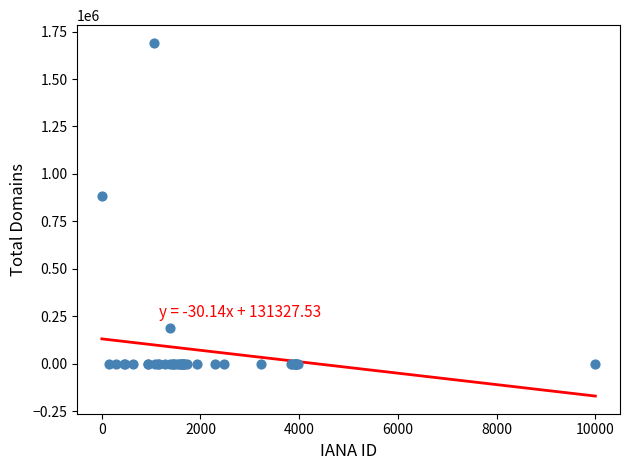

What Y value in the scatter plot is closest to 845270?

885168